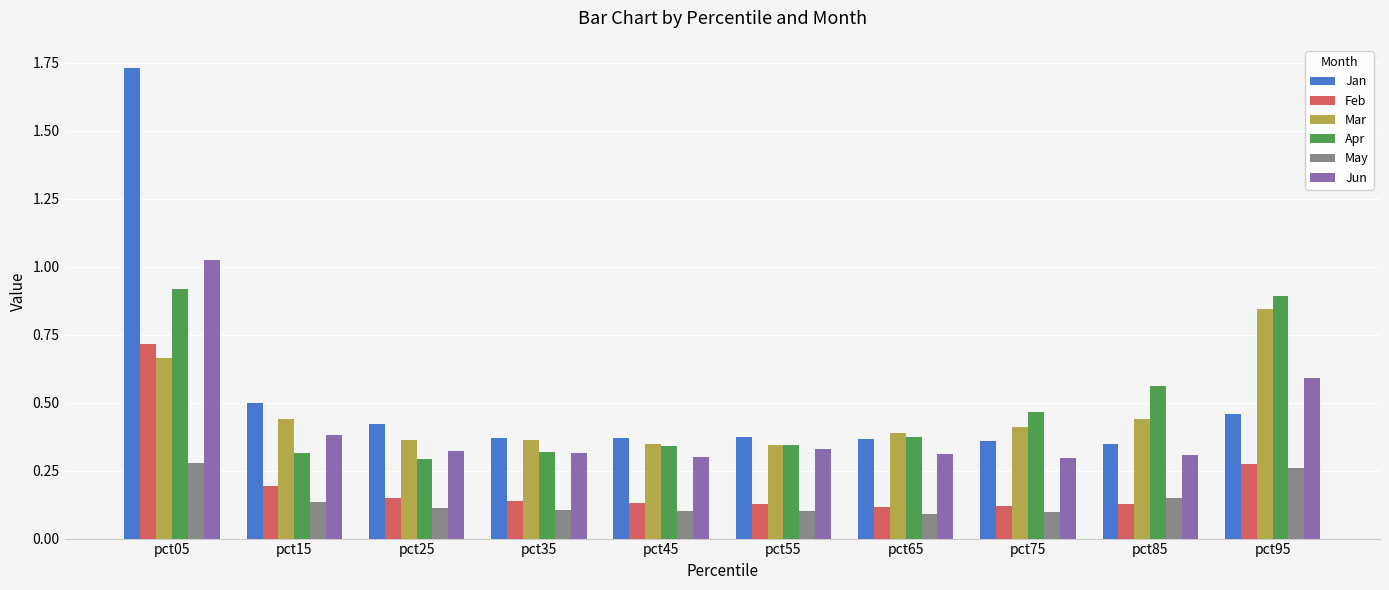

Which label corresponds to the largest value in the chart?

pct05